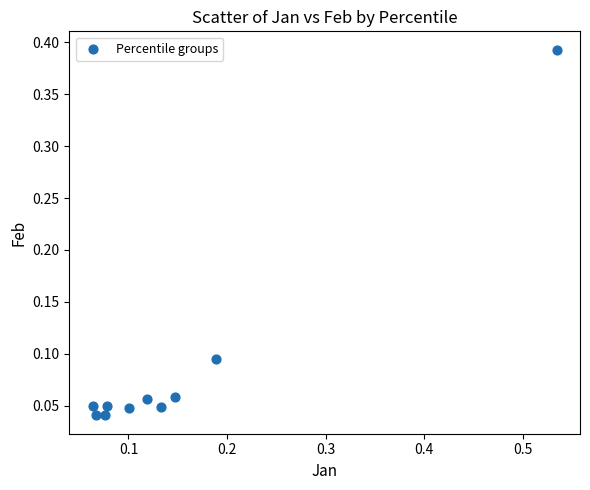

What is the range of X values (max minus min)?

0.5